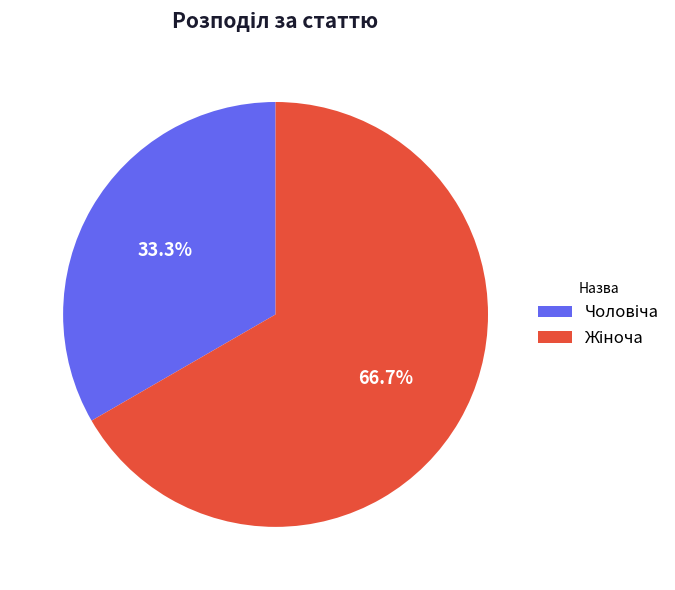

Is there a majority slice in this chart?

Yes